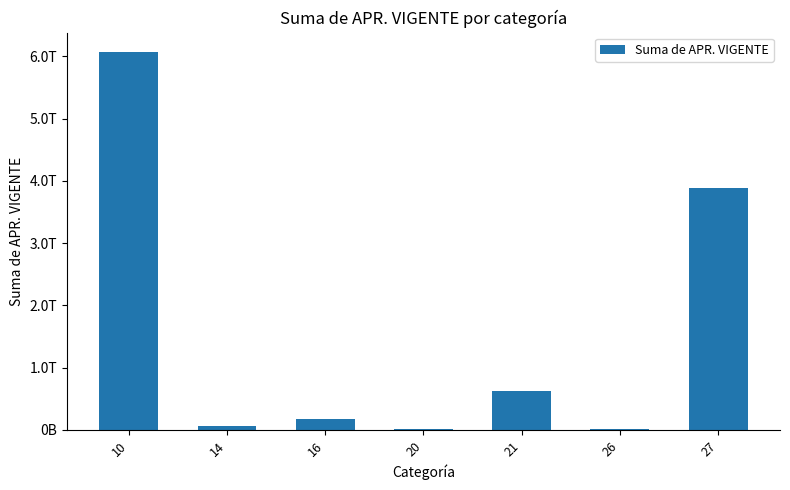

At which category does the chart reach its minimum across all series?

20